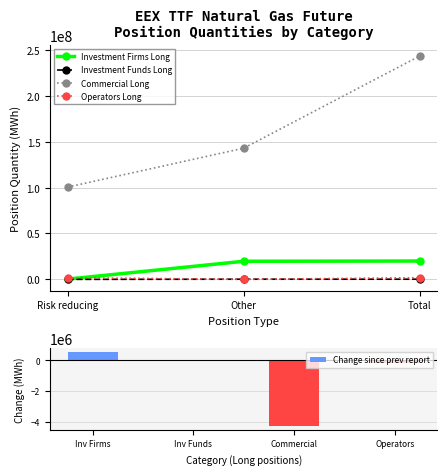

Which series has the largest range (max minus min)?

Commercial Long